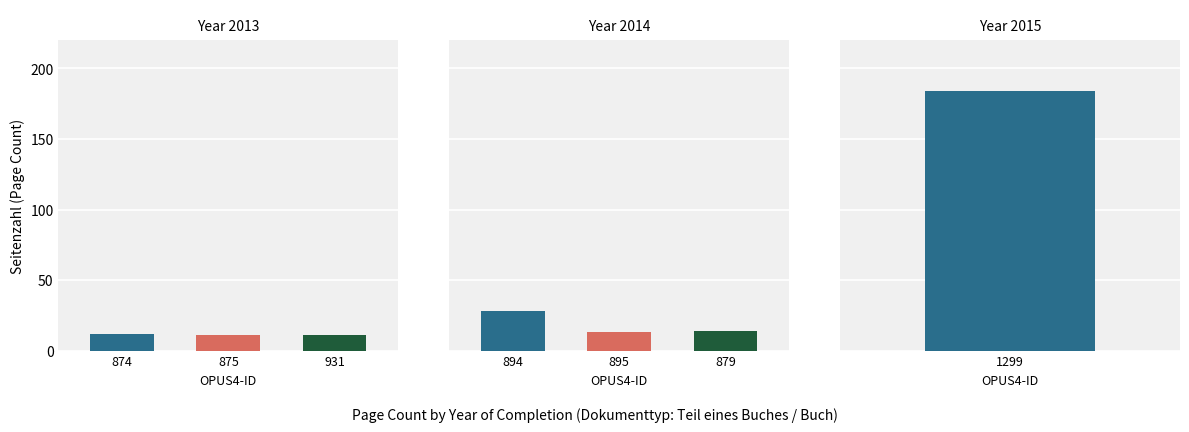

Which label corresponds to the largest value in the chart?

1299